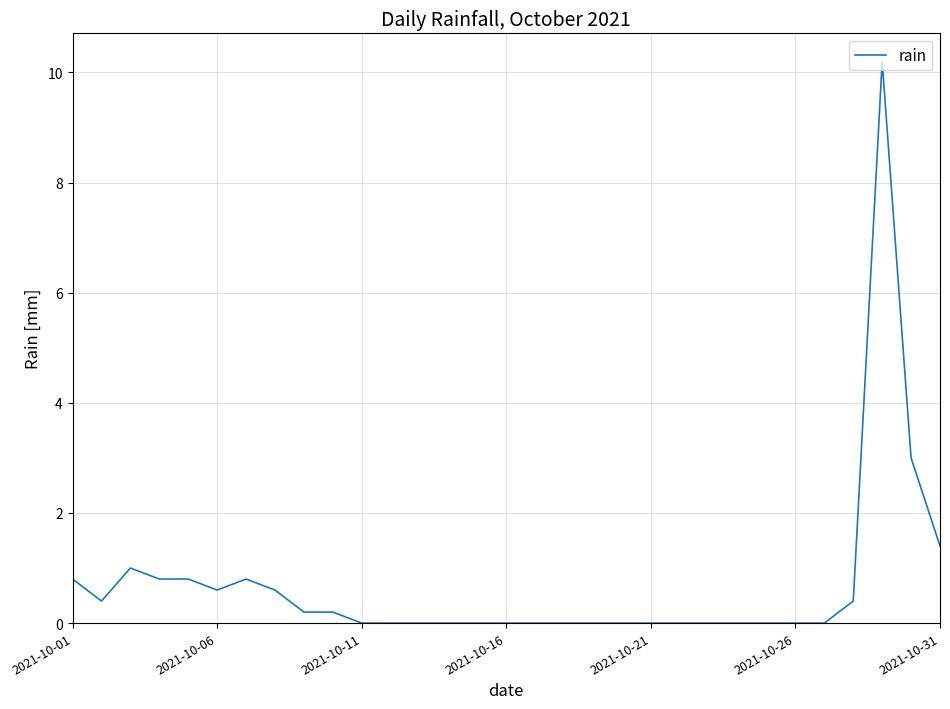

What is the maximum value shown in the chart?

10.2